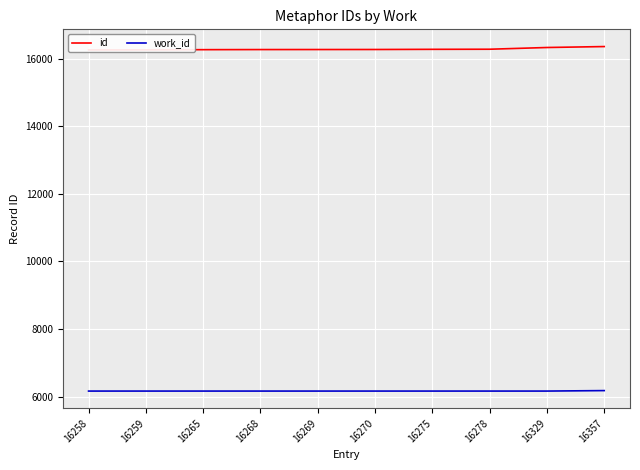

Rank the series at 16265 from lowest to highest value.

work_id, id